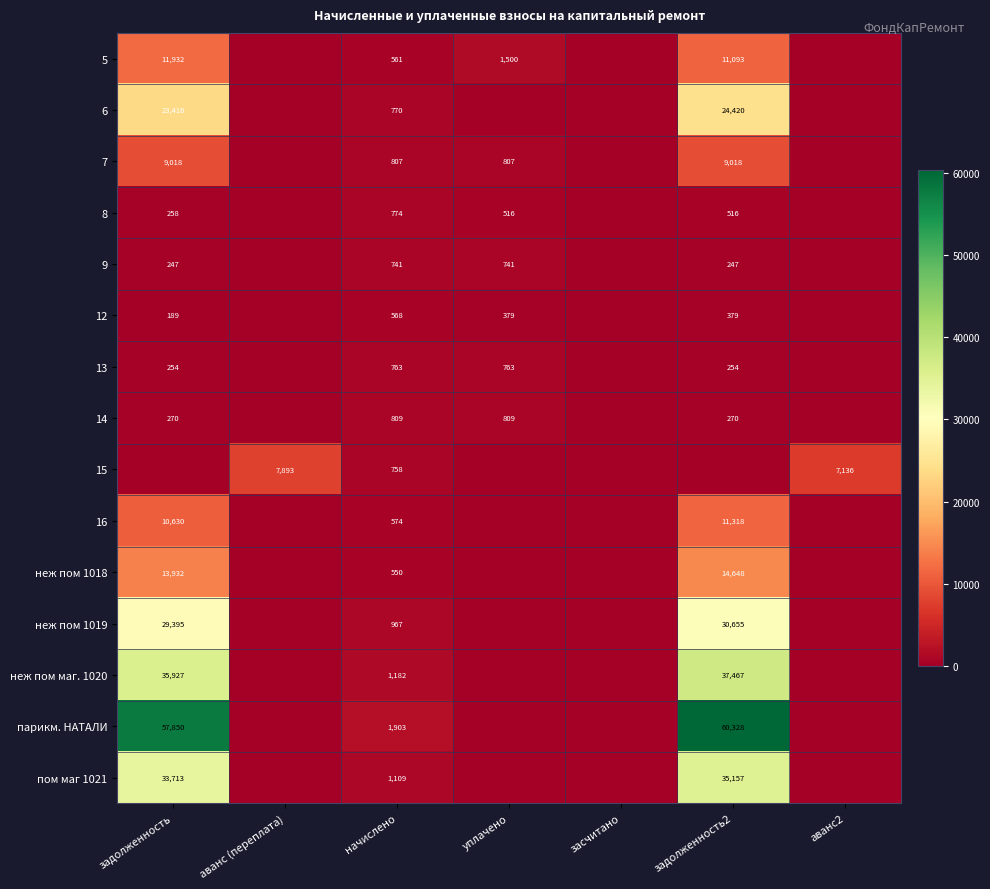

True or false: парикм. НАТАЛИ has a value of 60328 at задолженность2.

True